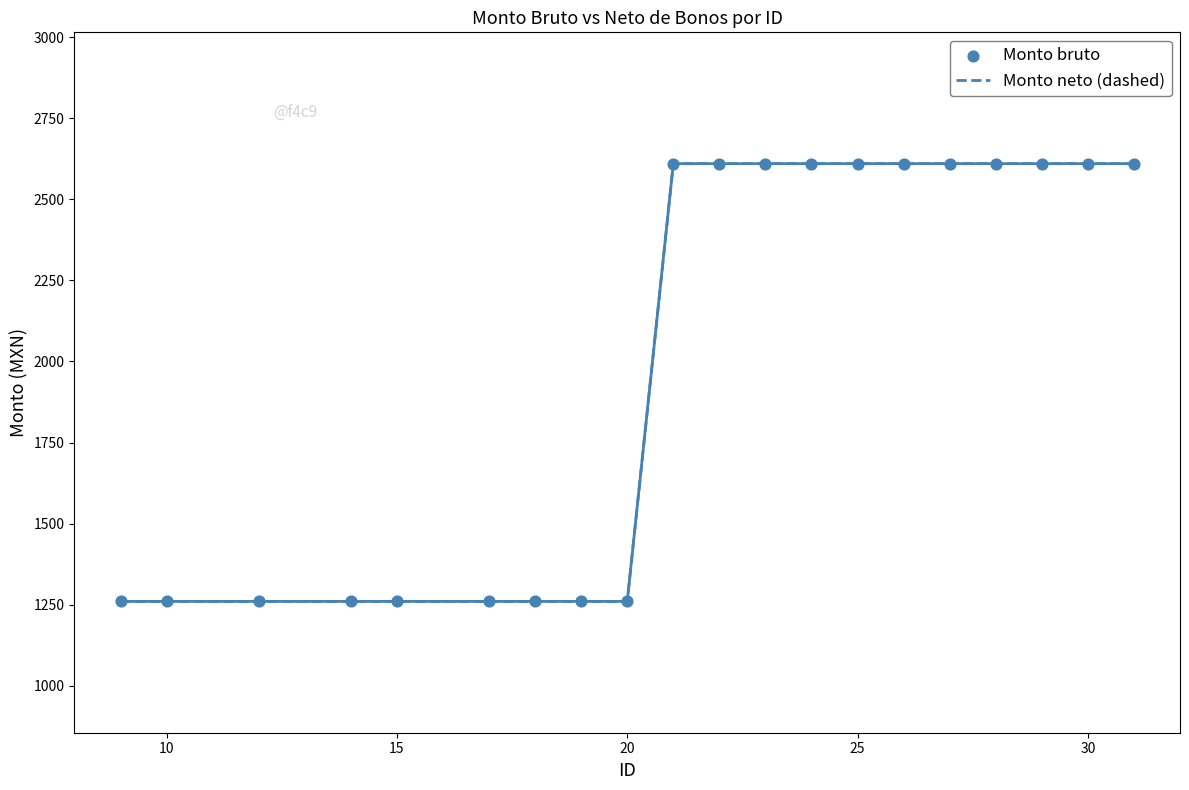

What is the minimum value shown in the chart?

1260